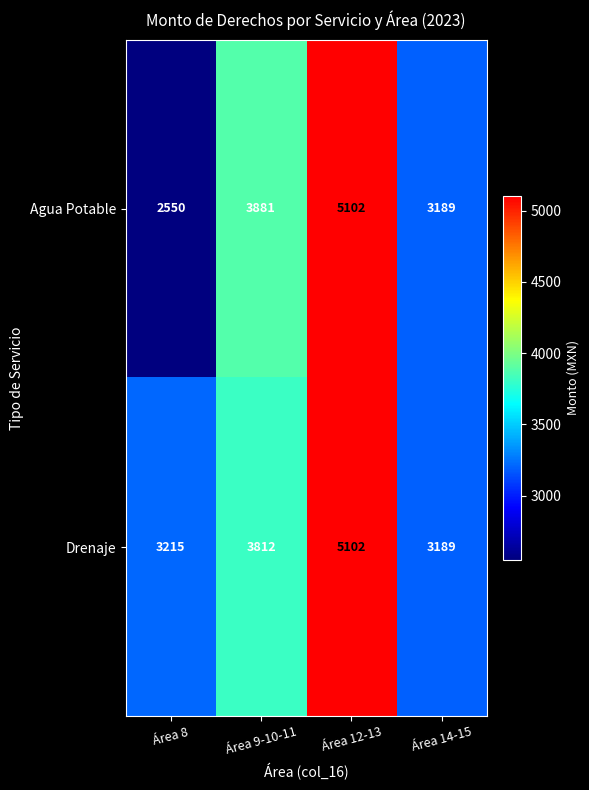

Read the Drenaje value at Área 8.

3215